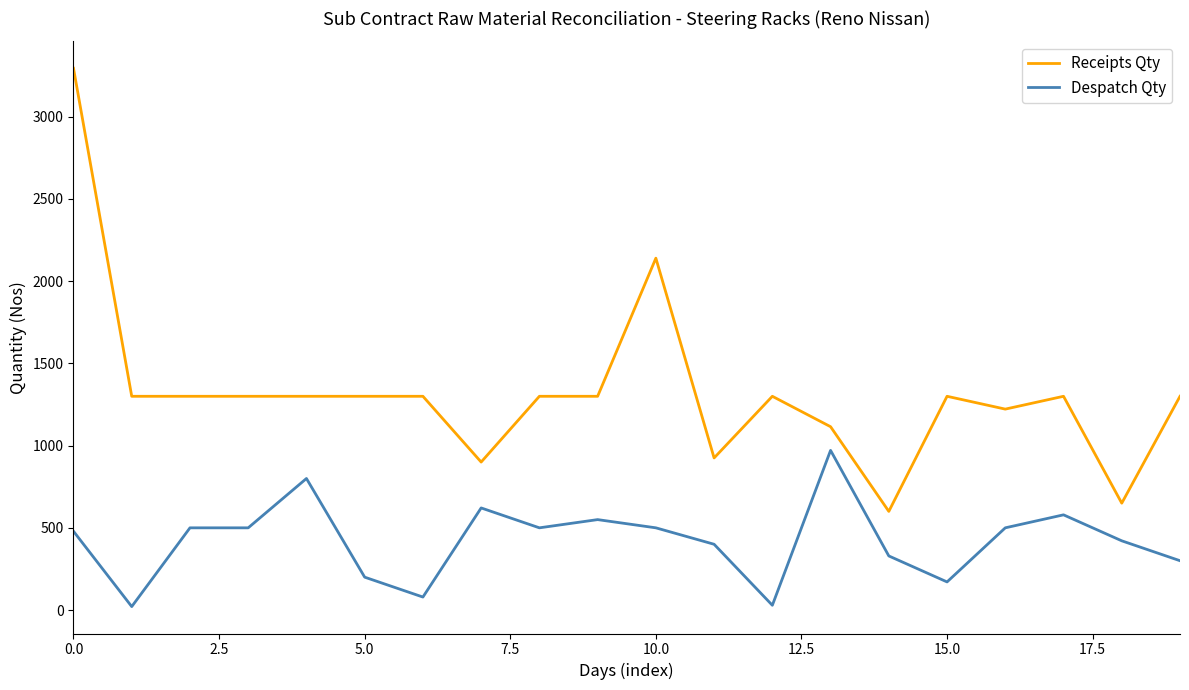

What are all the series names shown in the legend?

Receipts Qty, Despatch Qty